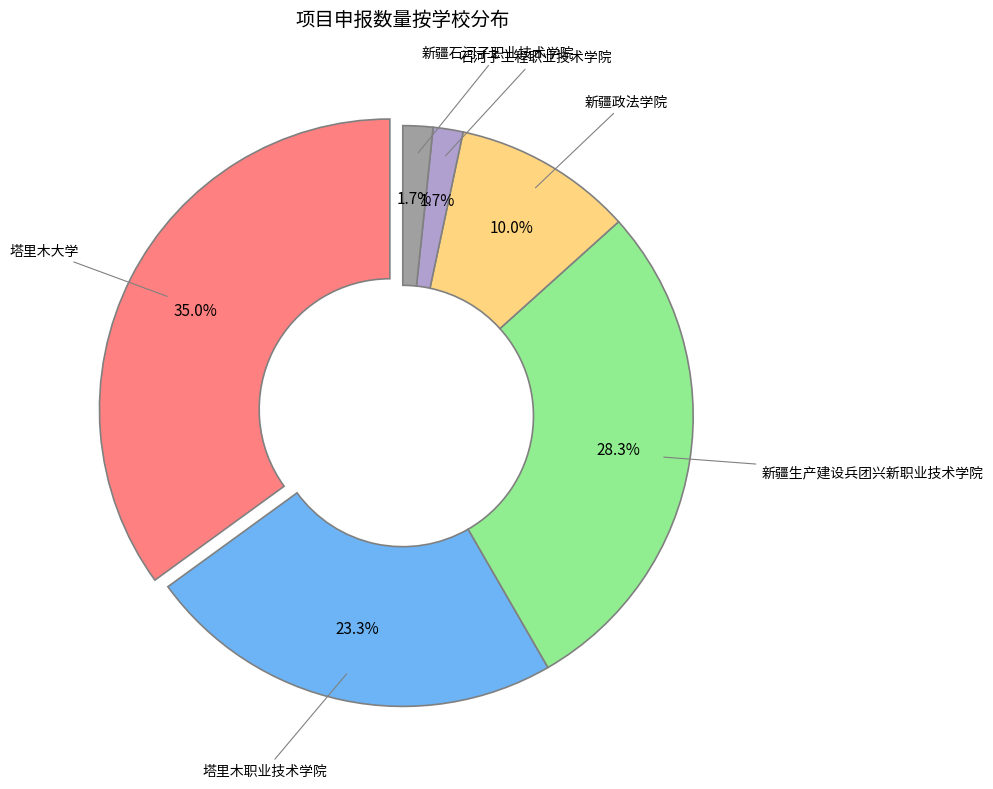

Which category has the biggest portion of the pie?

塔里木大学